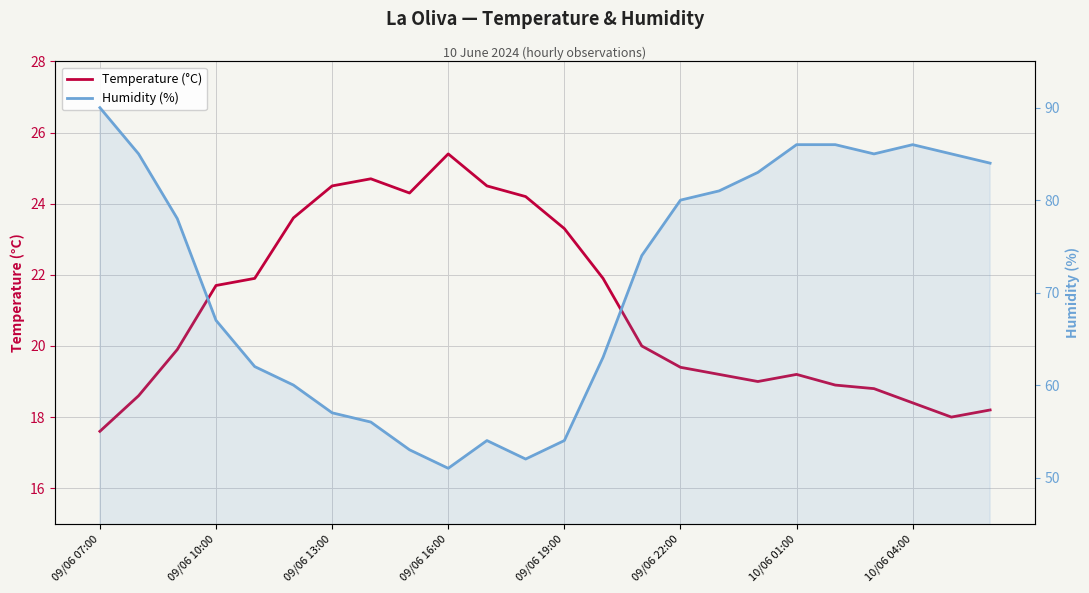

Is this an area chart (filled region under the line)?

No